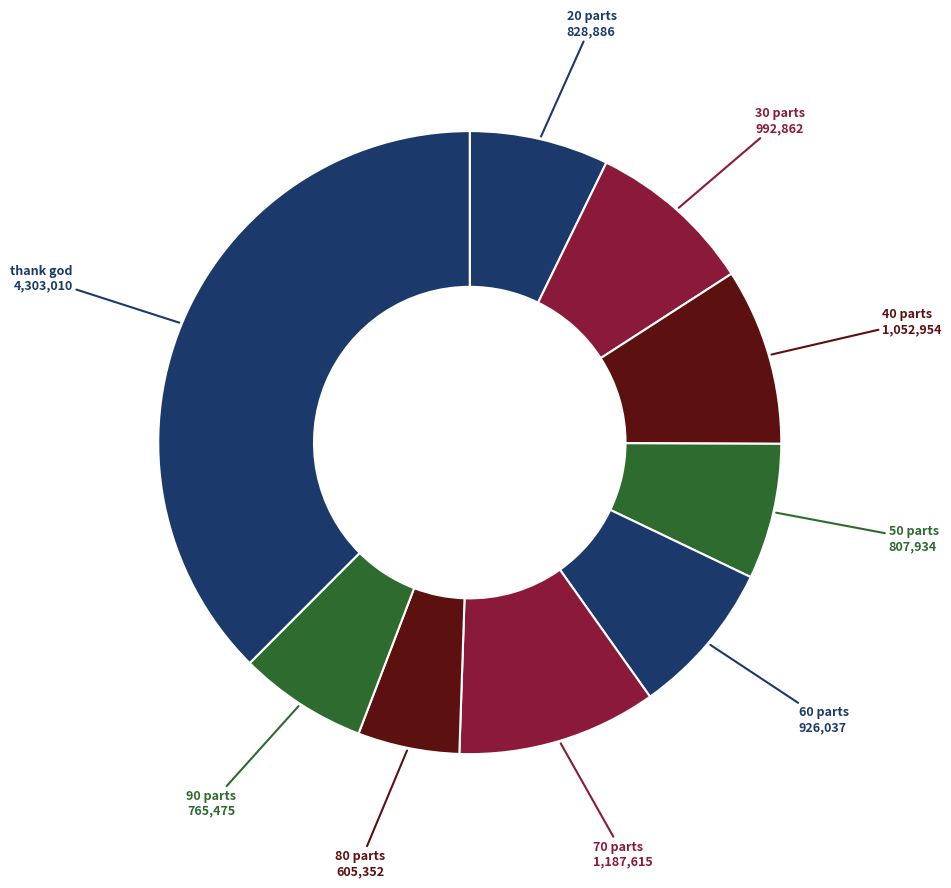

How many segments does this pie chart have?

9